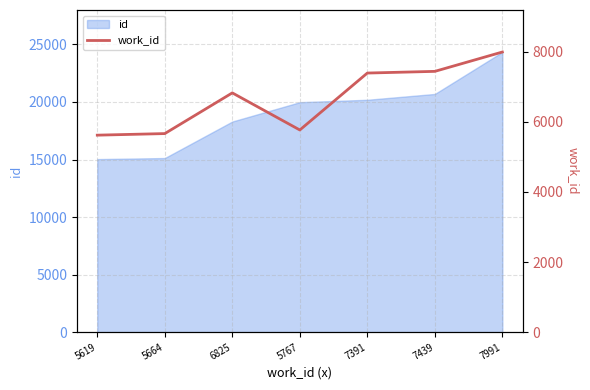

What position from the right is 7991?

1